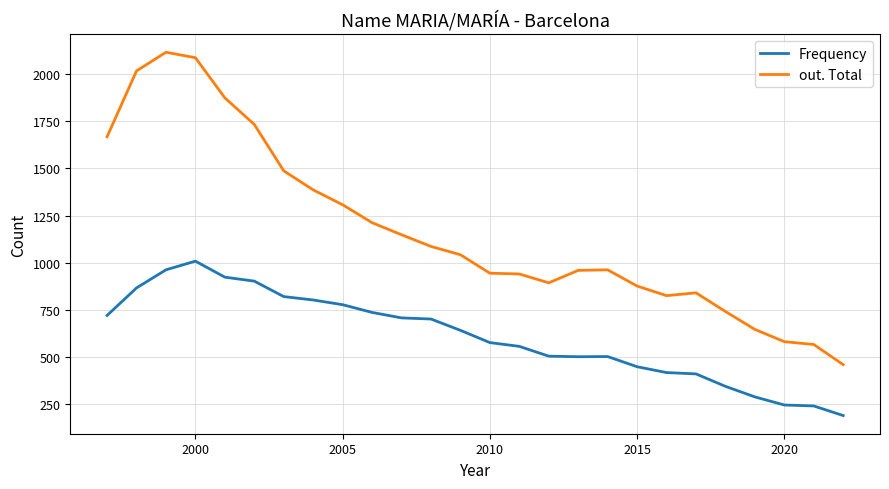

True or false: out. Total and Frequency intersect in this chart.

False